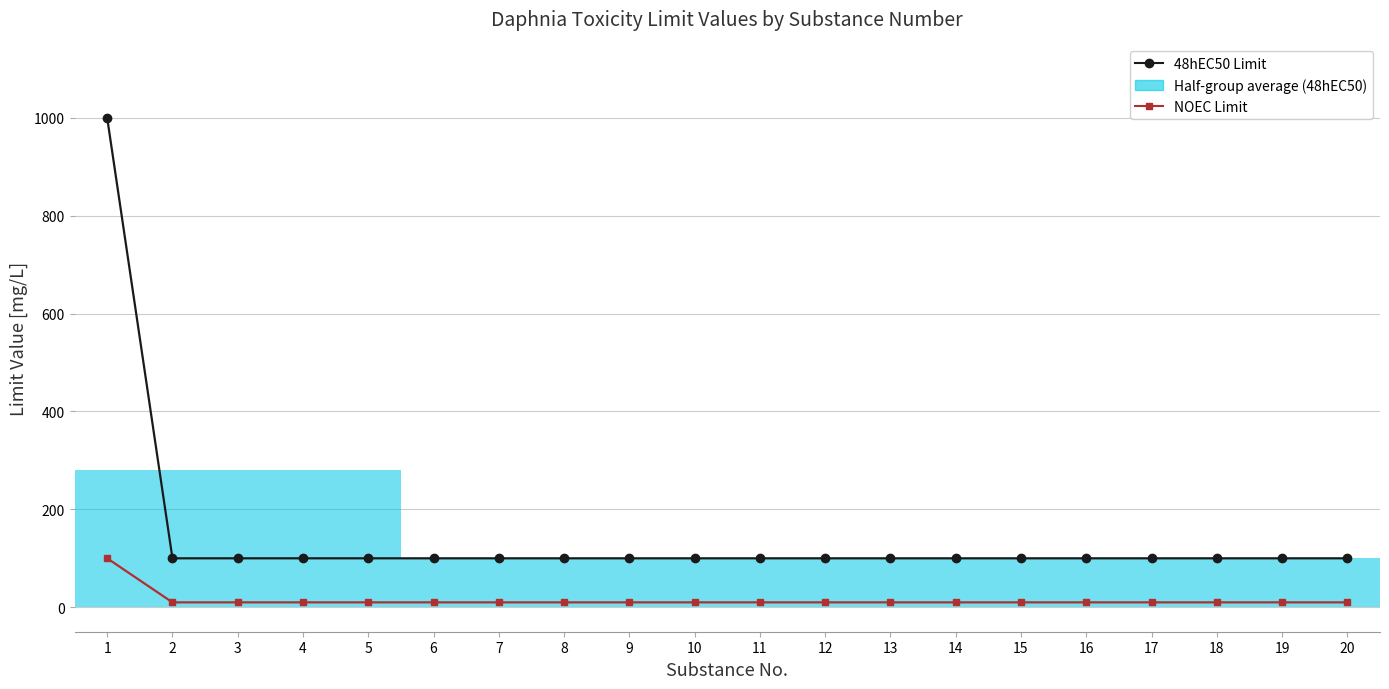

Reading right to left, what are all the values shown in this chart?

48hEC50 Limit: 20=100	19=100	18=100	17=100	16=100	15=100	14=100	13=100	12=100	11=100	10=100	9=100	8=100	7=100	6=100	5=100	4=100	3=100	2=100	1=1000
NOEC Limit: 20=10	19=10	18=10	17=10	16=10	15=10	14=10	13=10	12=10	11=10	10=10	9=10	8=10	7=10	6=10	5=10	4=10	3=10	2=10	1=100